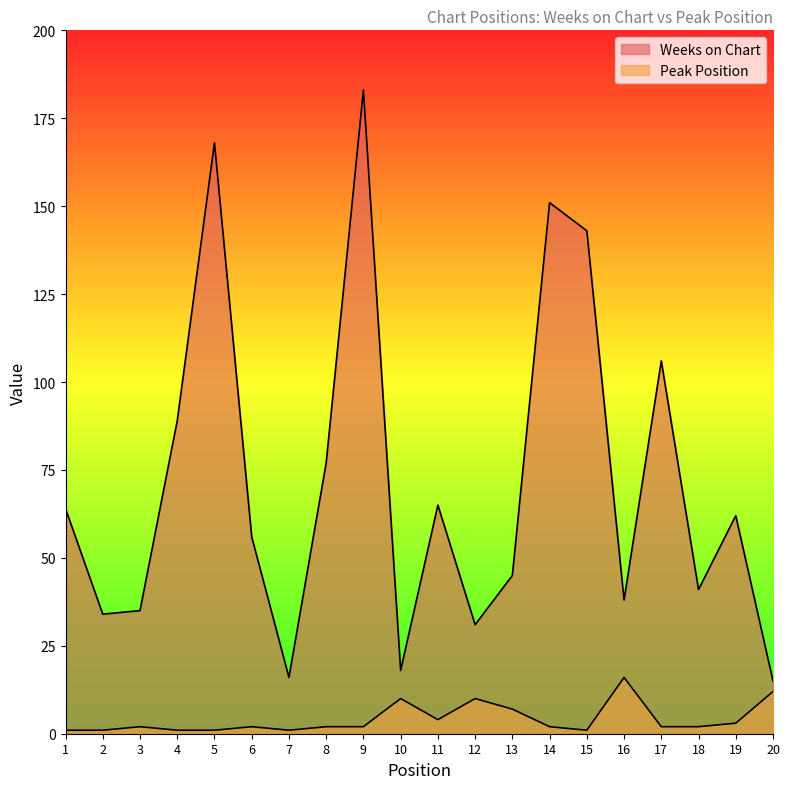

What is the sum of the Weeks on Chart values at 6 and 19?

118